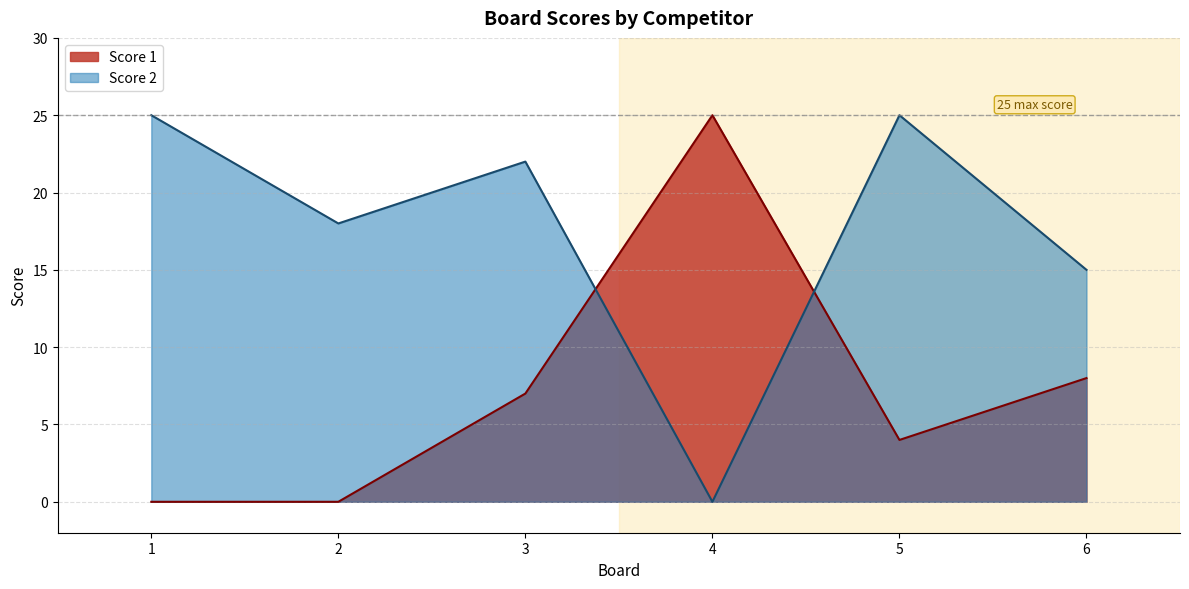

True or false: Score 2 and Score 1 cross at least once.

True